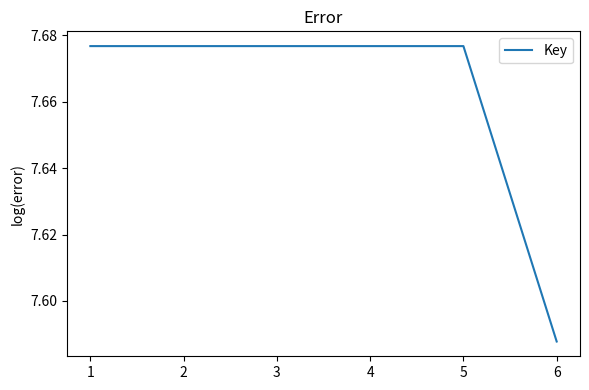

True or false: there are more than 2 points higher than both neighbors.

False